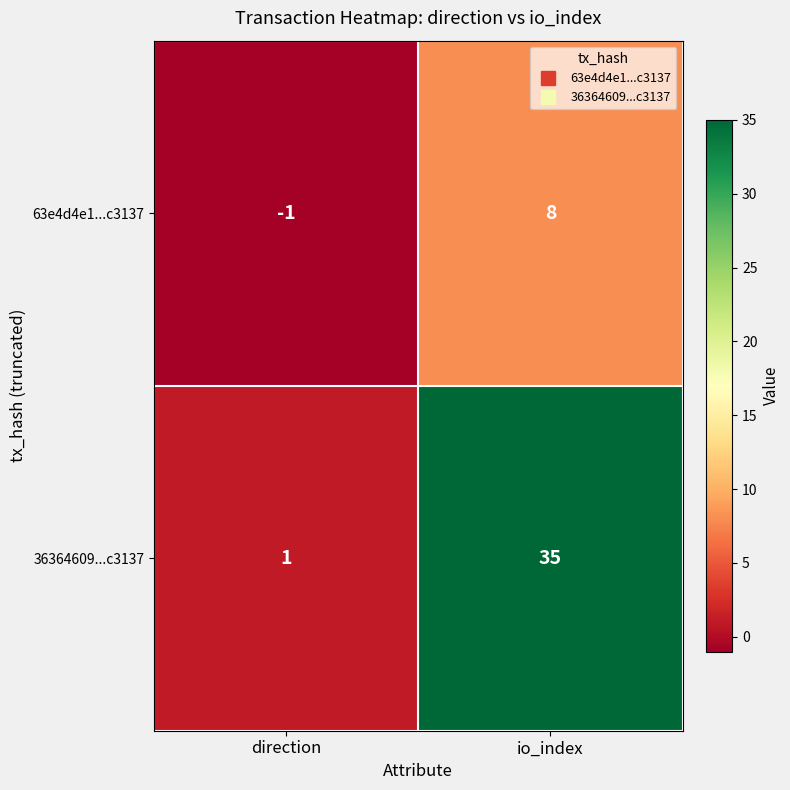

Which series changed the most between direction and io_index?

36364609...c3137